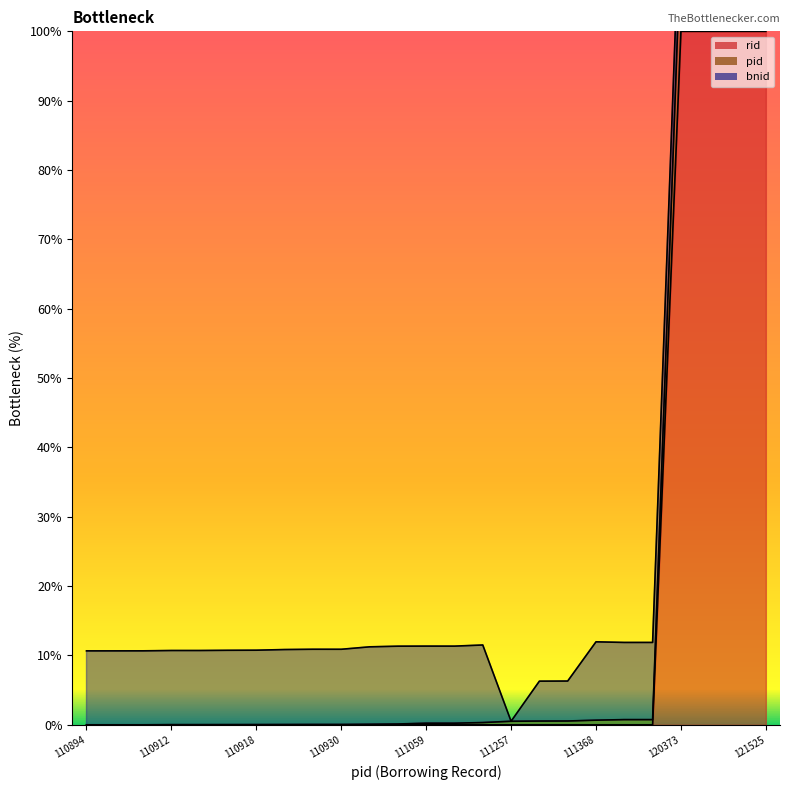

How many lines are shown in the chart?

2